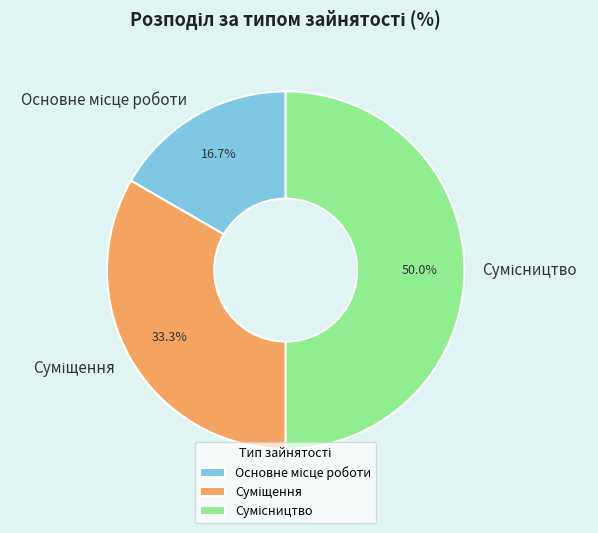

To the nearest percent, what is the difference between the largest and smallest slice percentages?

33%